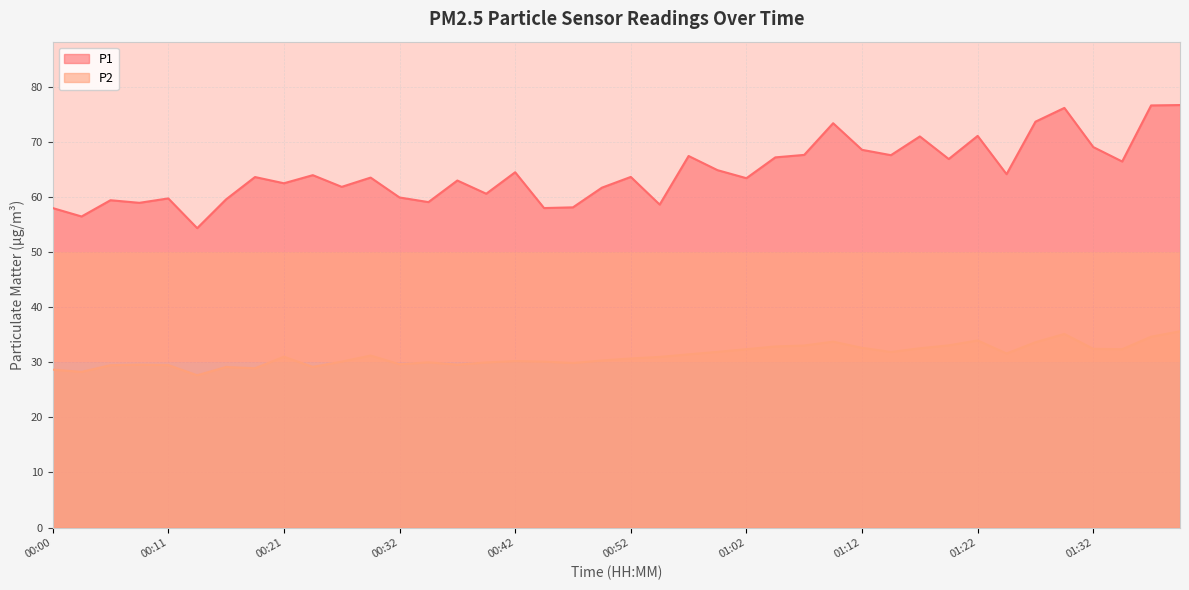

At which category does the chart reach its minimum across all series?

00:14